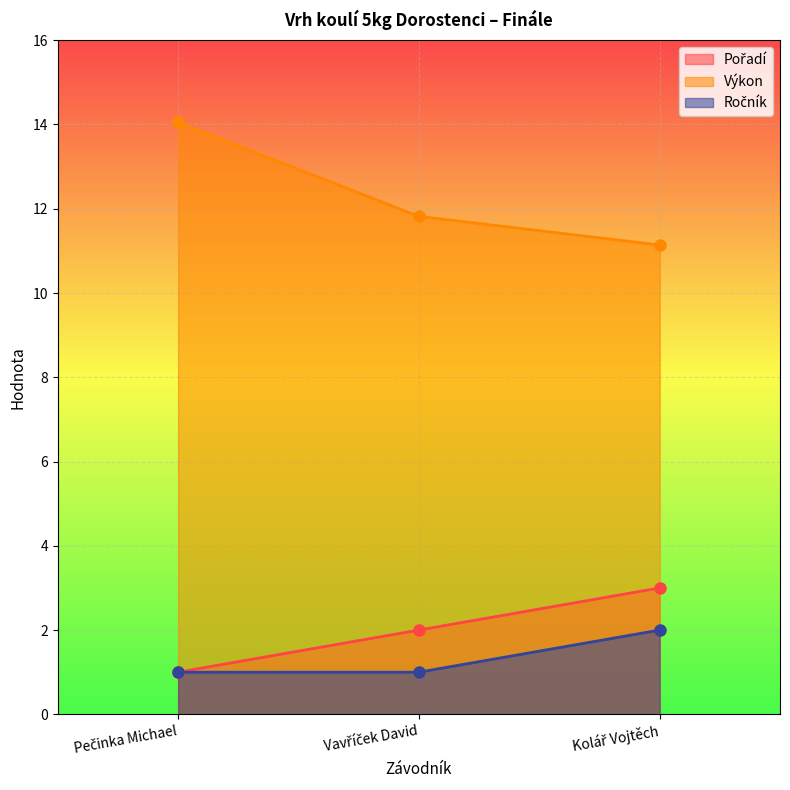

Does the chart display data point markers on the line(s)?

Yes